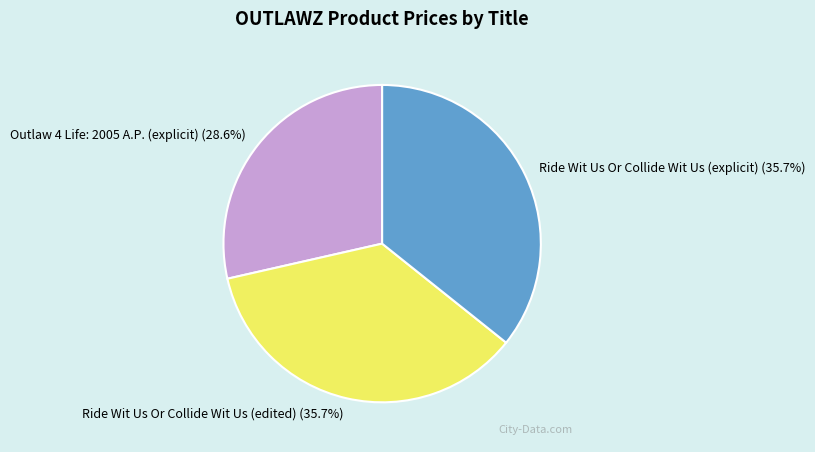

To the nearest percent, what is the difference between the Ride Wit Us Or Collide Wit Us (edited) and Outlaw 4 Life: 2005 A.P. (explicit) slice percentages?

7%